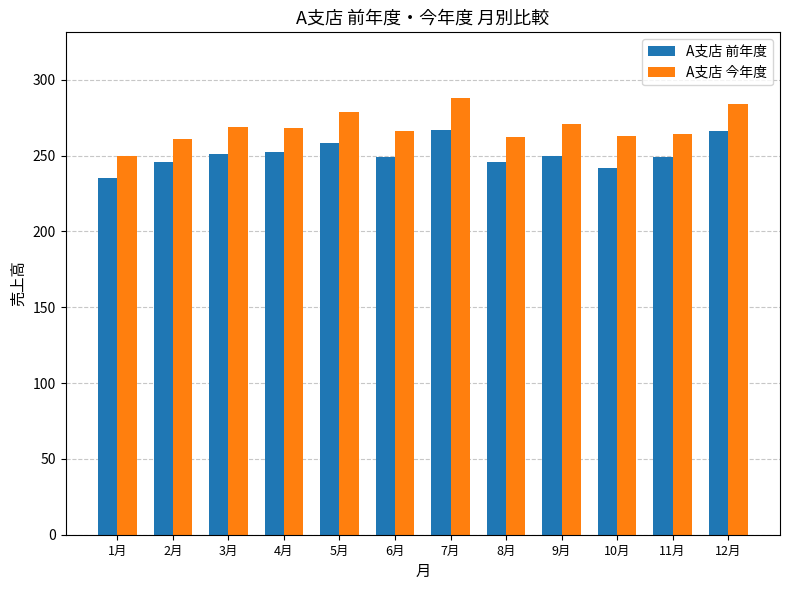

Rank the series by their maximum value, from lowest to highest.

A支店 前年度, A支店 今年度